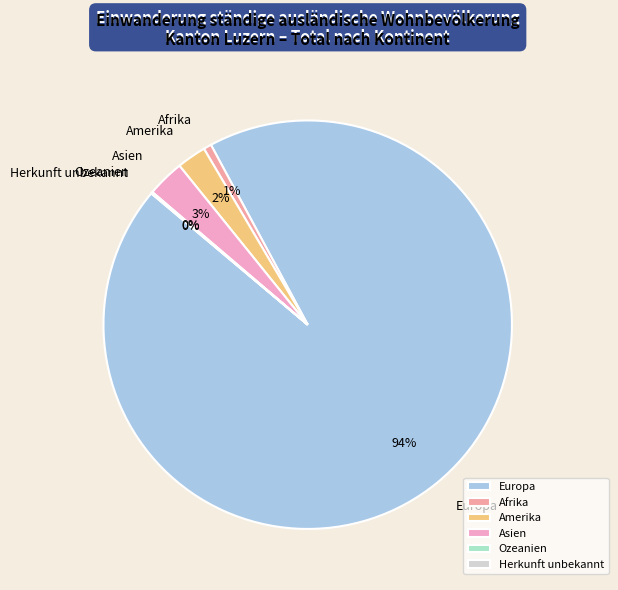

What percentage is the Asien slice, to the nearest percent?

3%